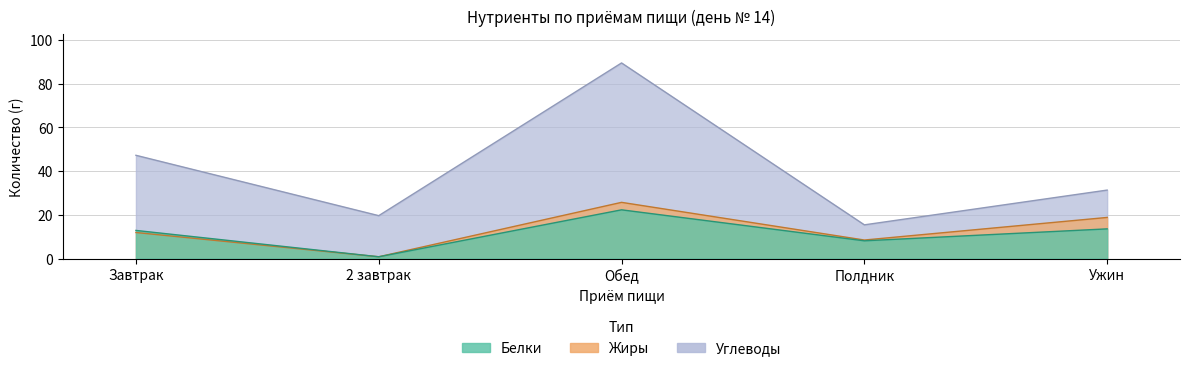

True or false: Жиры has a value of 11.9 at Завтрак.

True